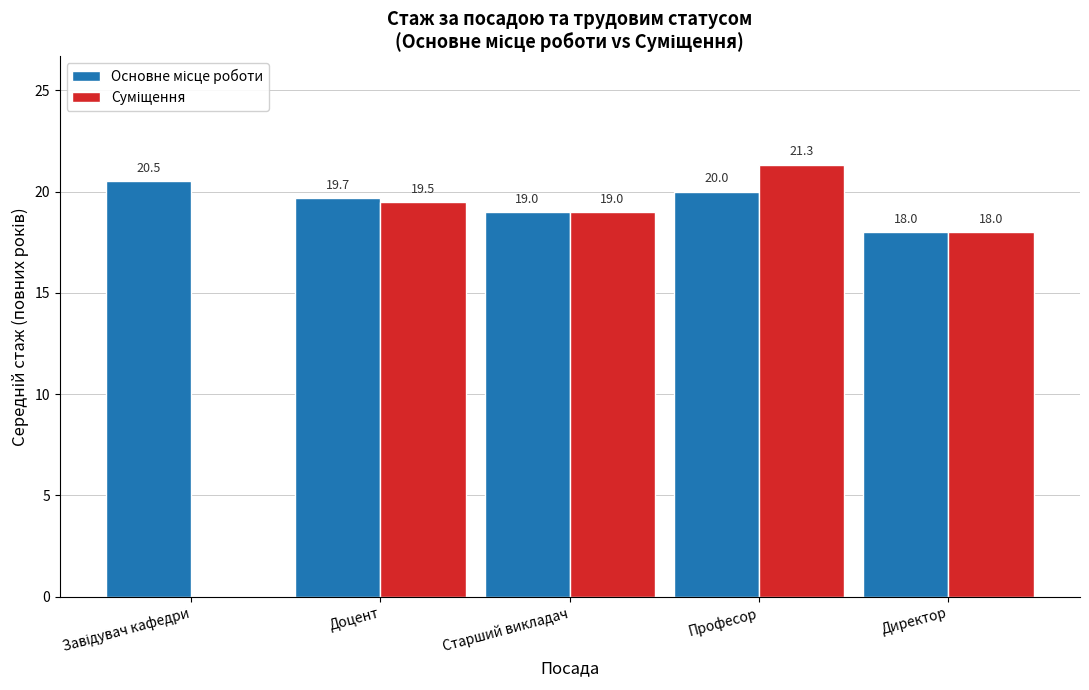

At which category is the sum across all series the highest?

Професор